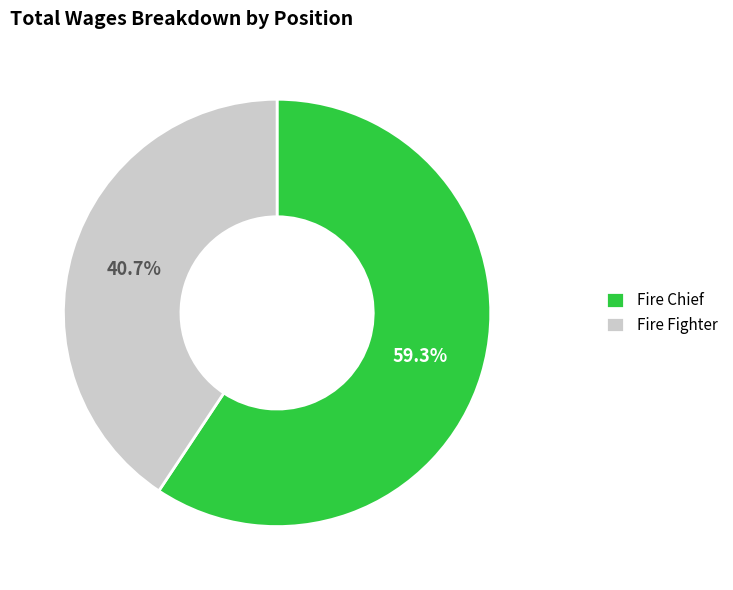

Approximately how many times larger is the value at Fire Chief compared to Fire Fighter?

1.5